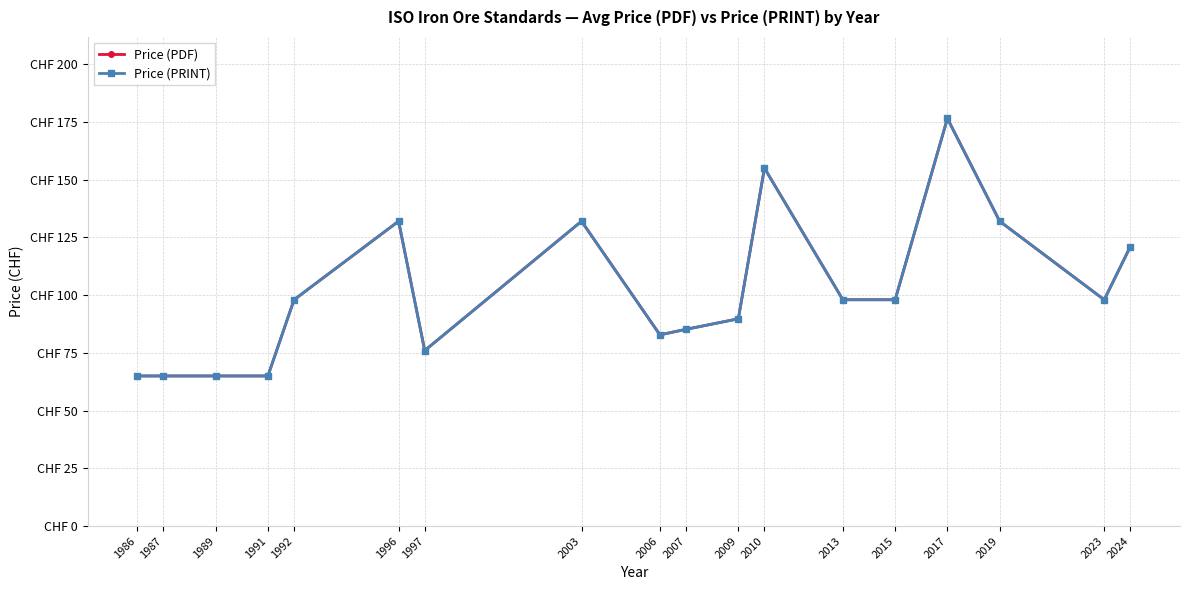

Does the chart have visible grid lines?

Yes